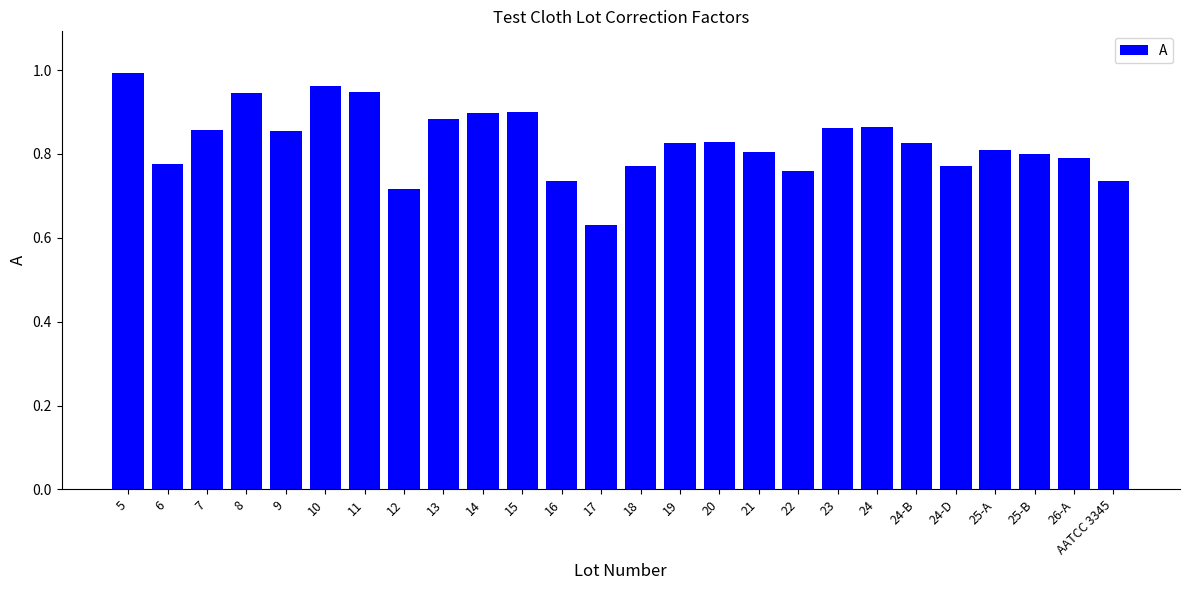

Which category has the lowest value across all series?

17